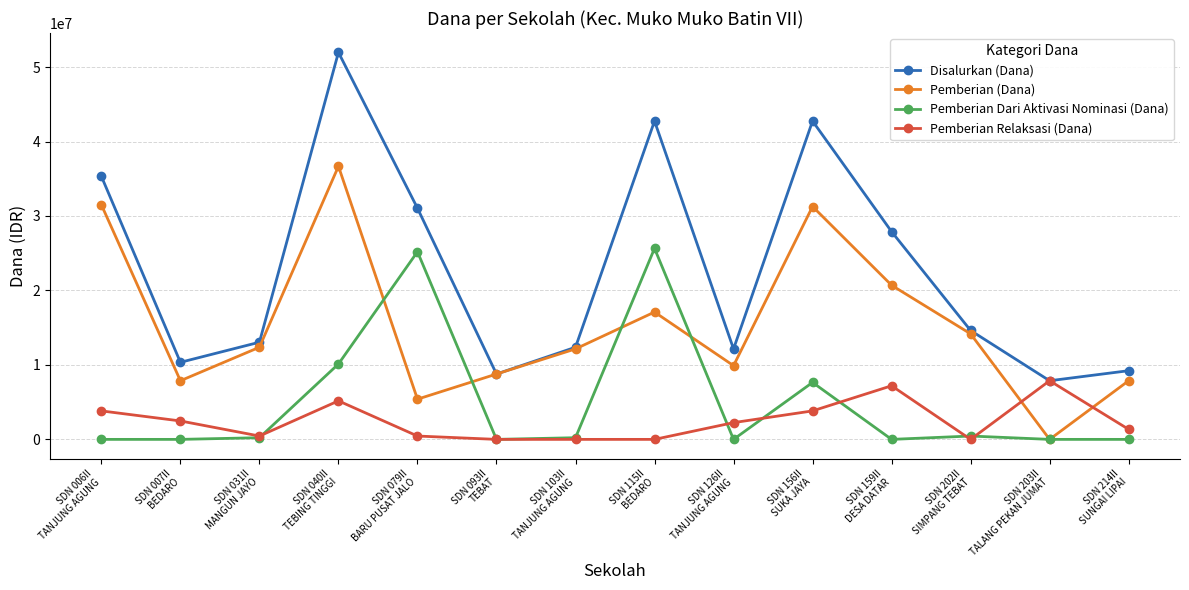

What is the label of the 12th point from the right?

SDN 031II
MANGUN JAYO